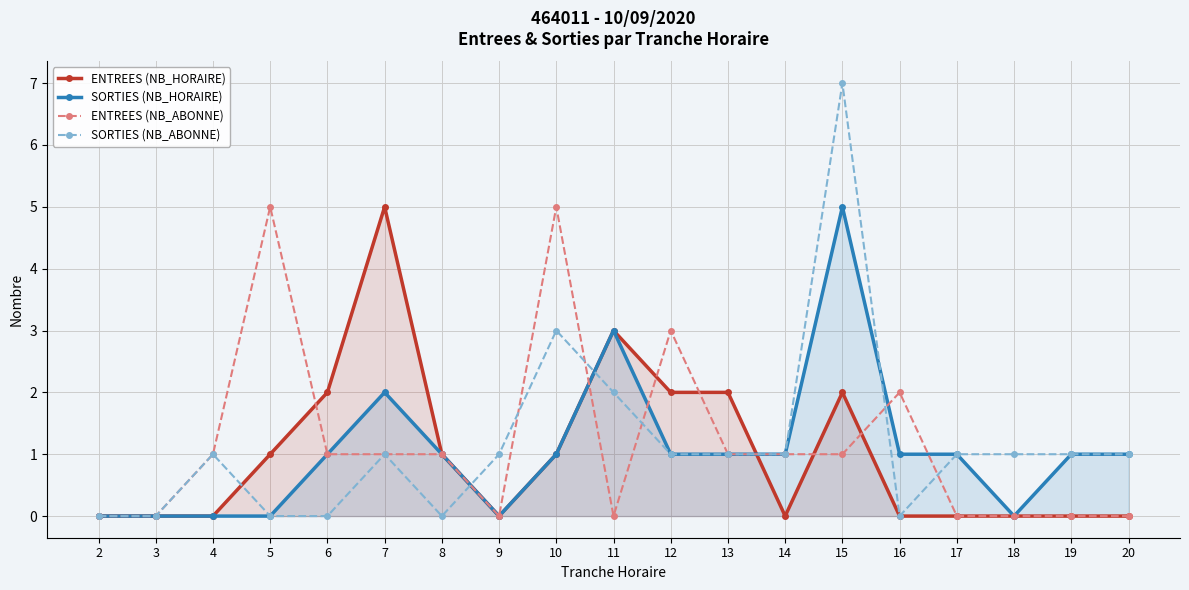

At which category is the sum across all series the highest?

15